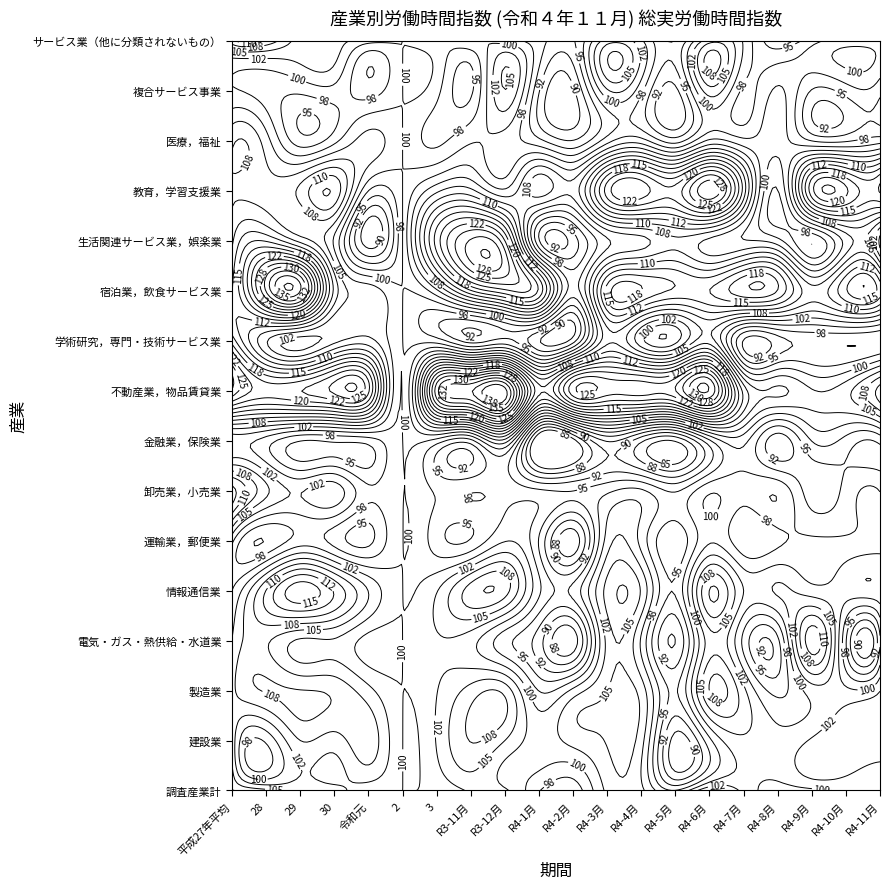

How many data points in R4-10月 are above 100?

8